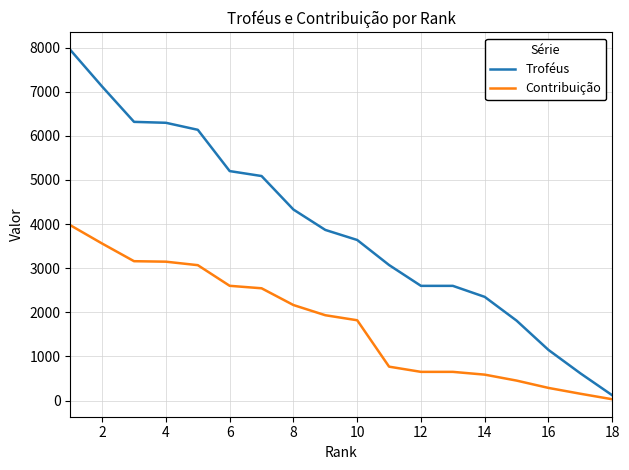

How many categories are shown in the chart?

18